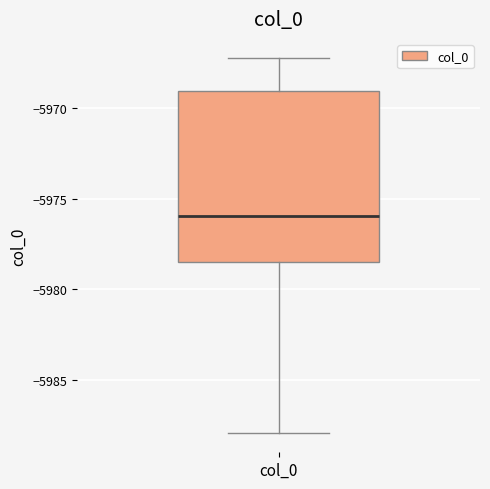

Read this box plot against the y-axis: the position of the median line, the range covered by the box, and the ends of both whiskers. The values are not printed on the chart, so give them approximately, as read against the axis.

median -5976.0, box -5978.5 to -5969.0, whiskers -5988.0 to -5967.0